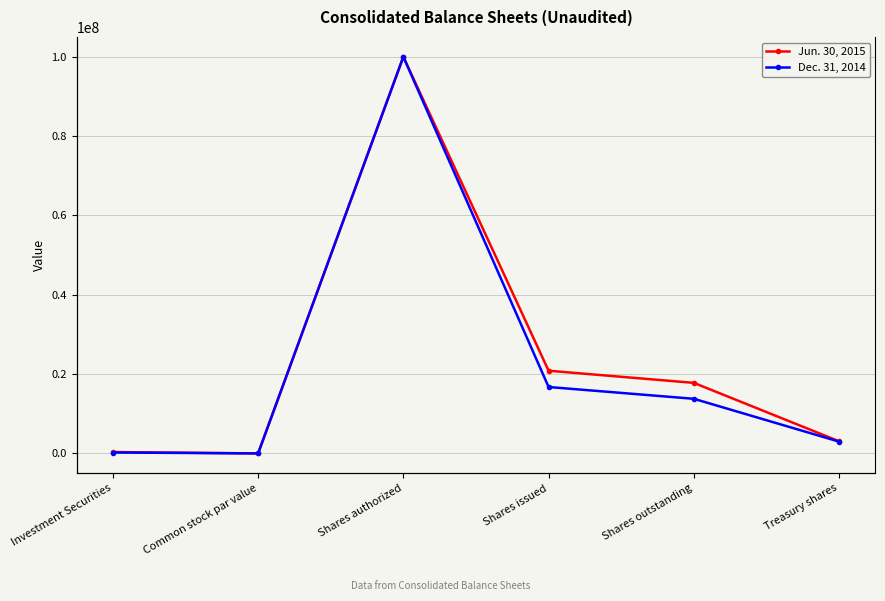

Where does the Dec. 31, 2014 series first go above 13769336?

Shares authorized